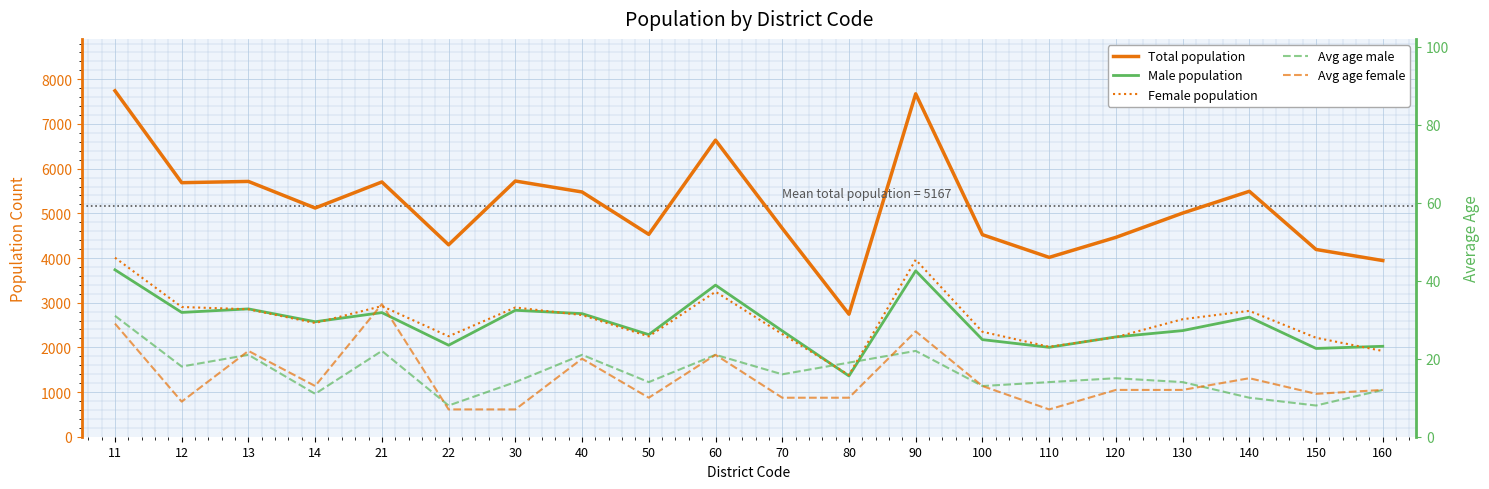

The value of Avg age male at 140 is 3. True or false?

False